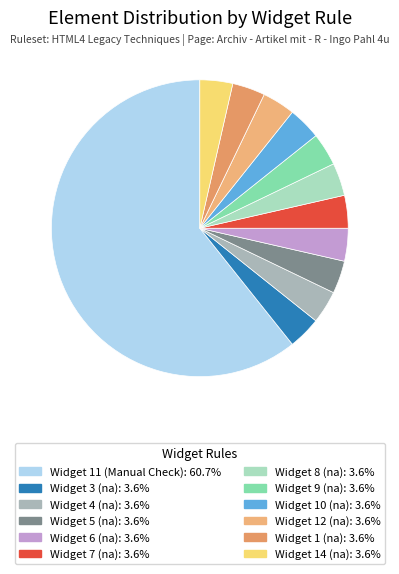

Approximately how many times larger is the value at Widget 8 (na) compared to Widget 11 (Manual Check)?

0.1